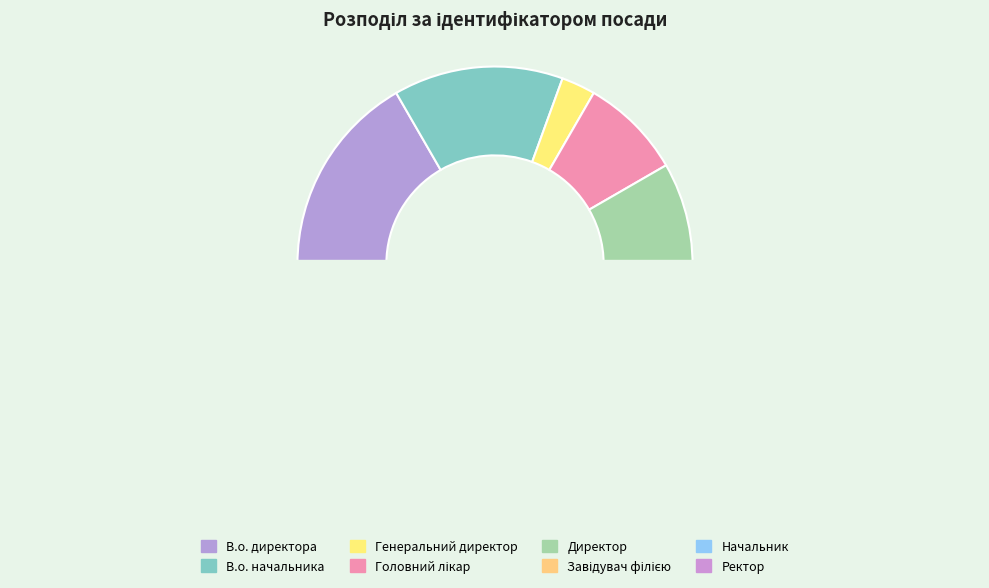

How many segments does this pie chart have?

8